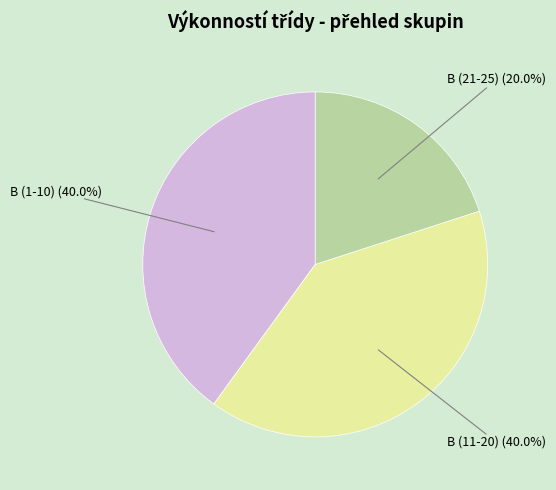

Does any single category account for the majority?

No